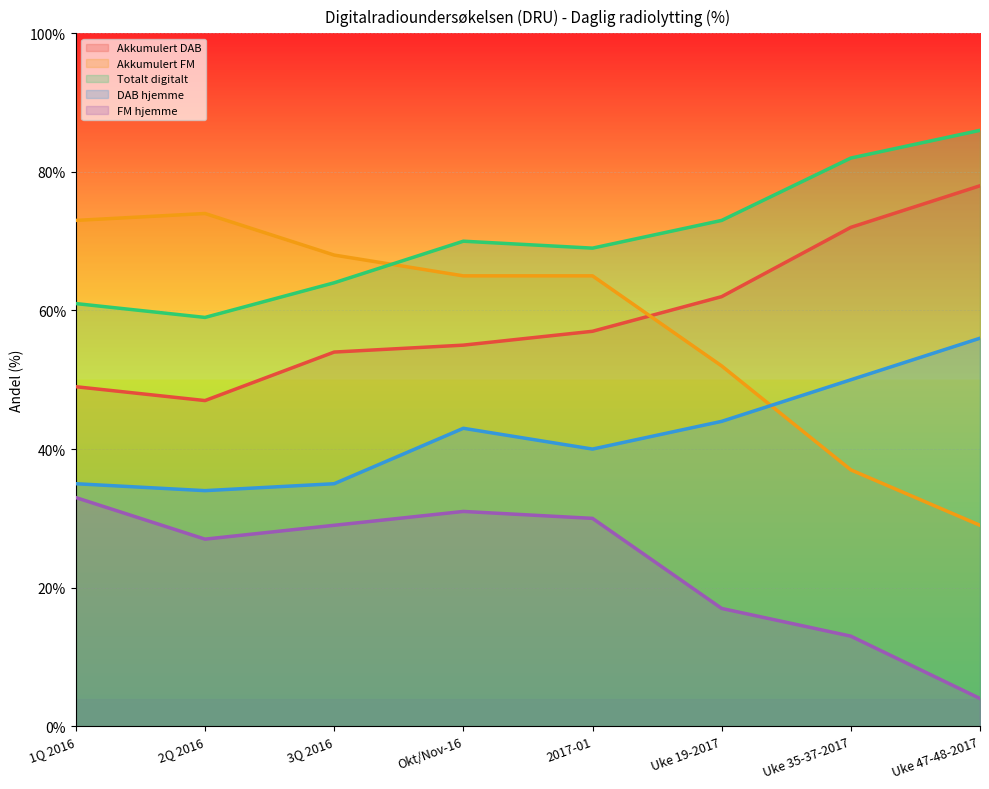

In Totalt digitalt, how many points are lower than both neighbors (excluding endpoints)?

2